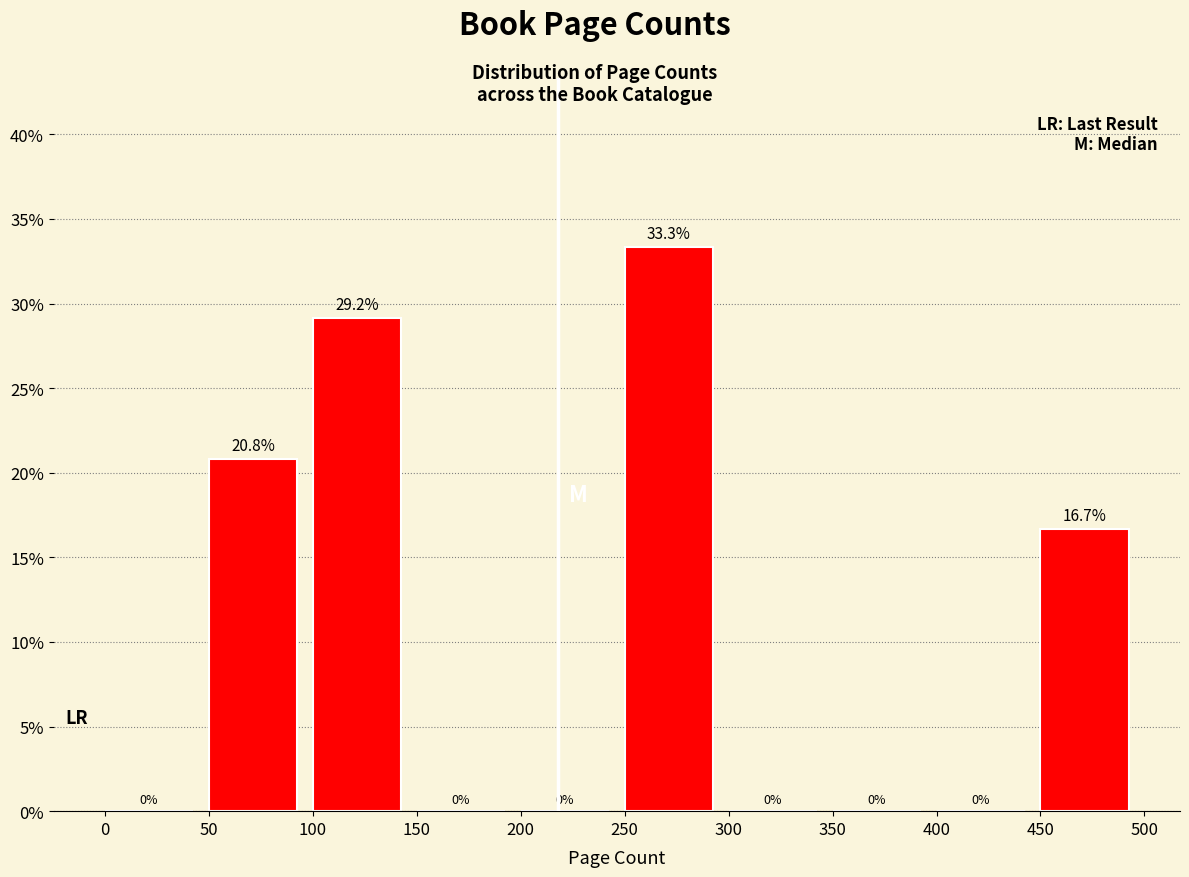

How tall is the bar that spans 100 to 150 on the x-axis?

29.2